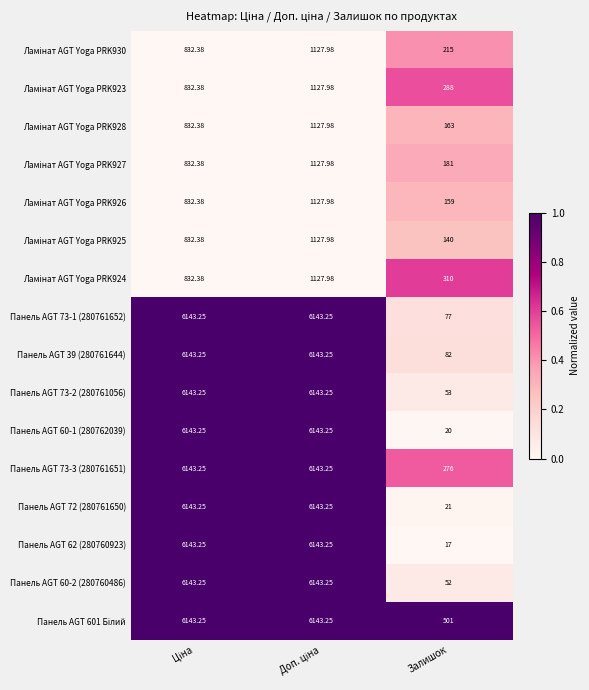

Count the number of data series in this chart.

16